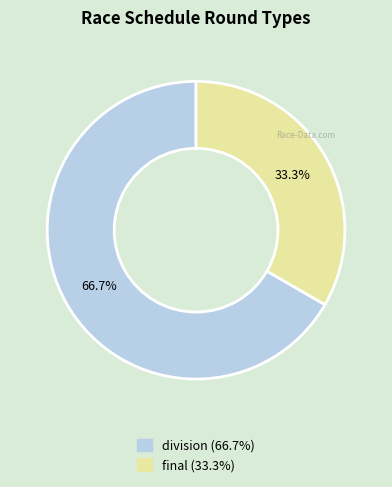

Is the sum of final and division greater than half?

Yes